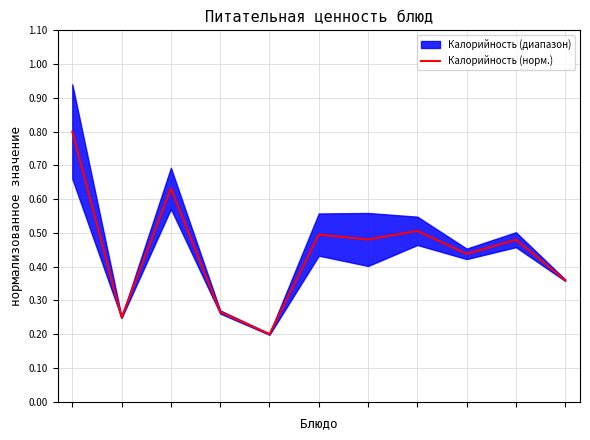

True or false: the data shows 0.3 at 4.

False